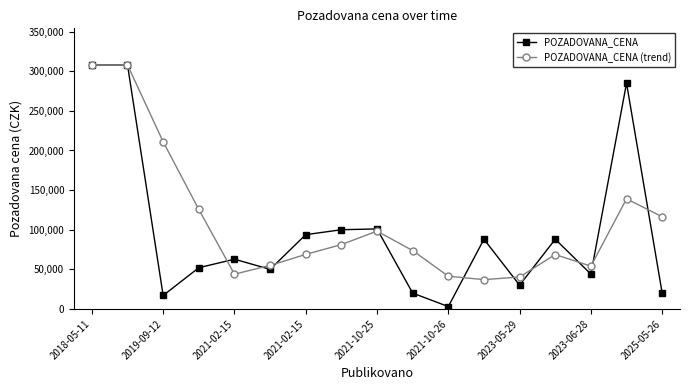

Which series has the largest range (max minus min)?

POZADOVANA_CENA